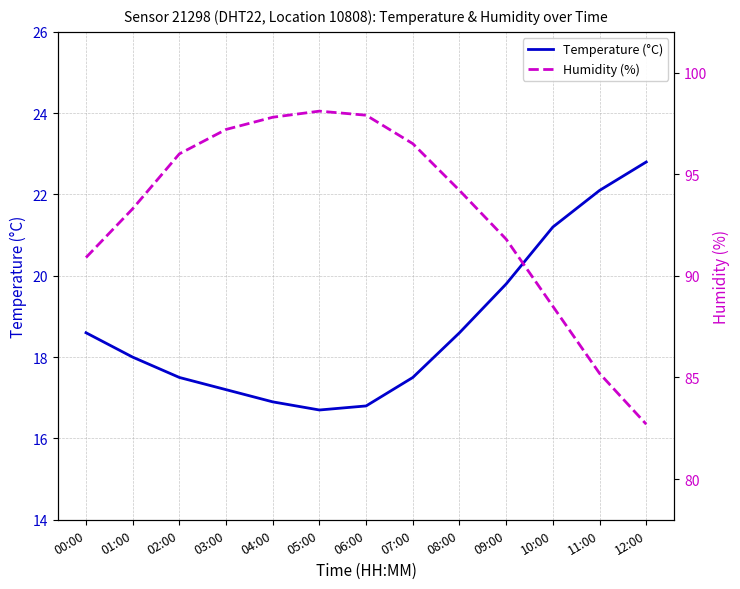

What is the difference between the second highest and minimum values in the Temperature (°C) series?

5.4